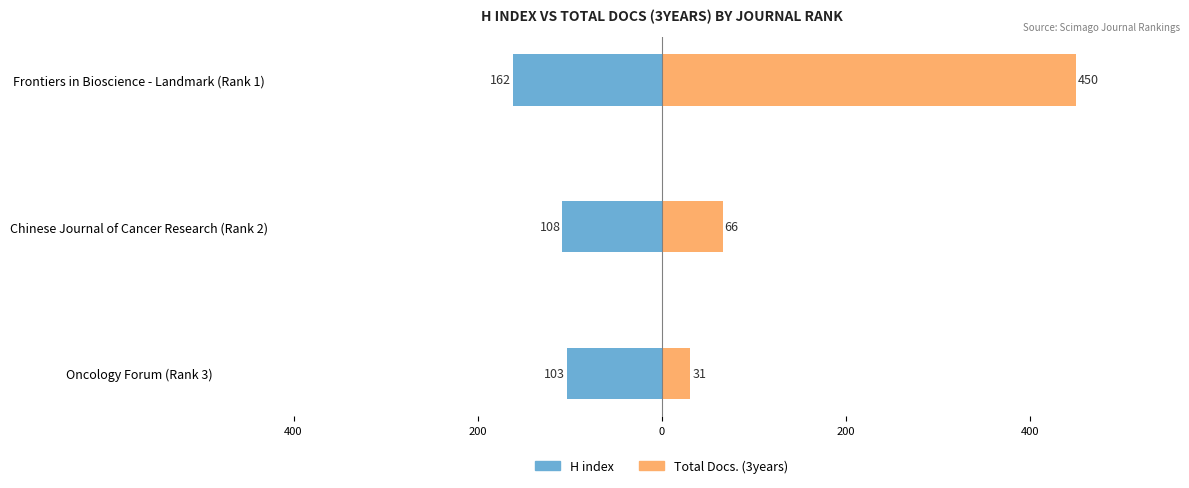

What are all the series names shown in the legend?

H index, Total Docs. (3years)